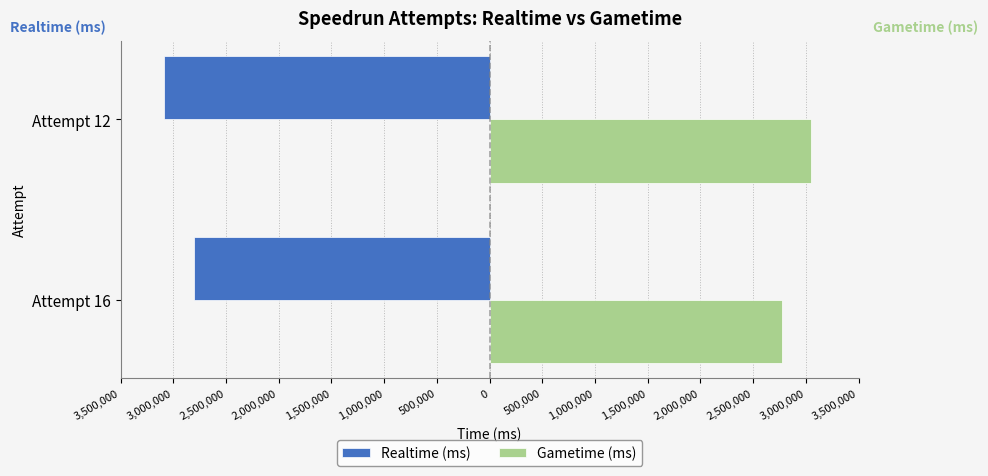

What are all the series names shown in the legend?

Realtime (ms), Gametime (ms)